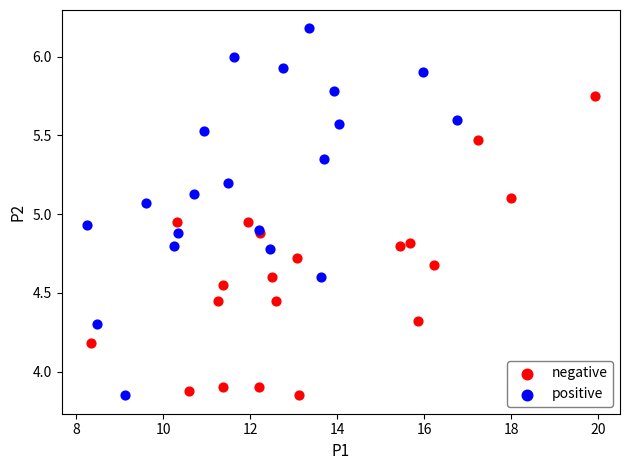

What are all the series names shown in the legend?

negative, positive